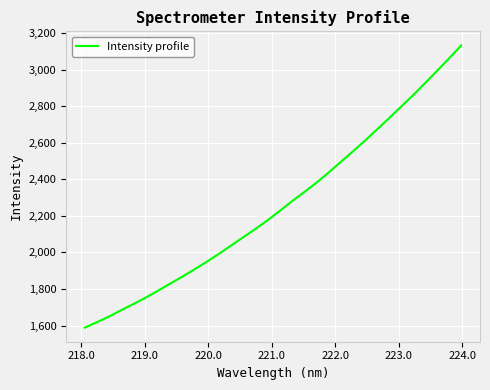

What is the difference between the maximum and minimum values?

1542.5